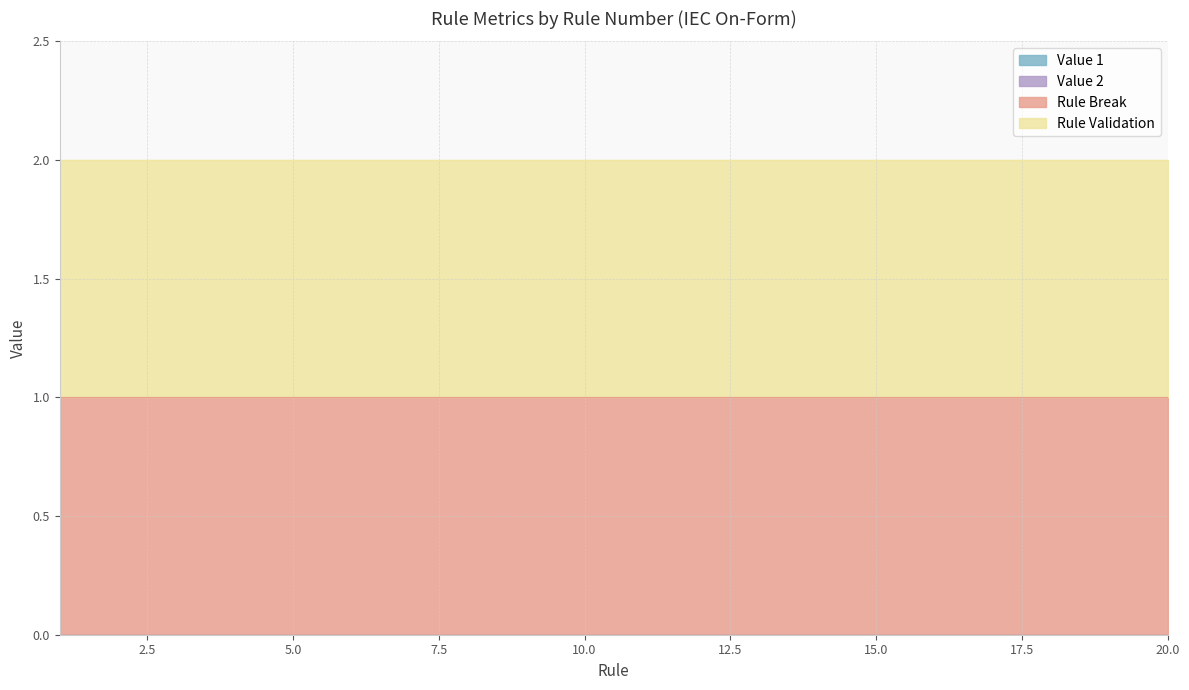

True or false: Rule Validation has a value of 1 at 4.

False